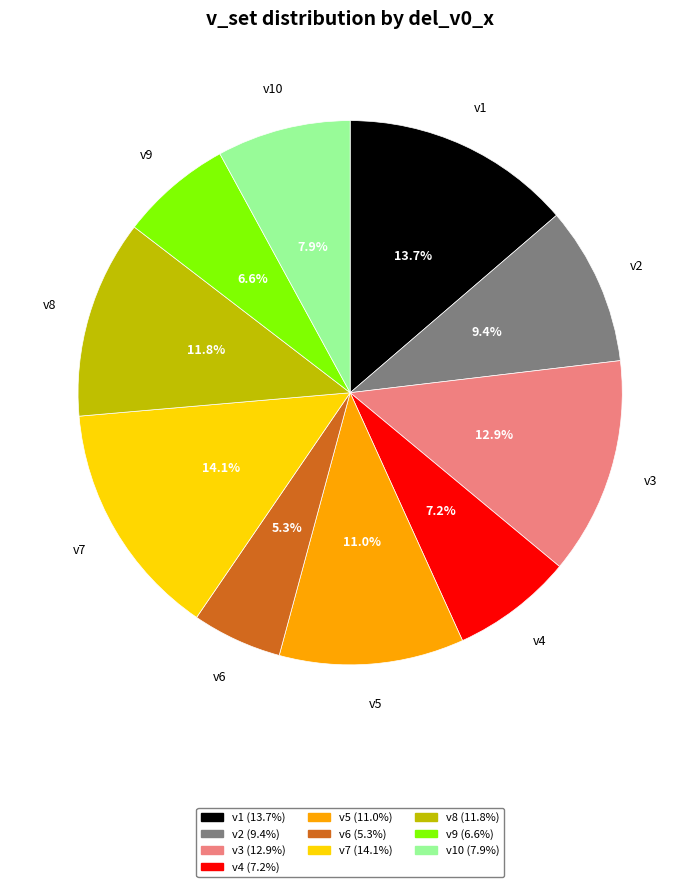

Is there any slice that represents more than half of the pie?

No